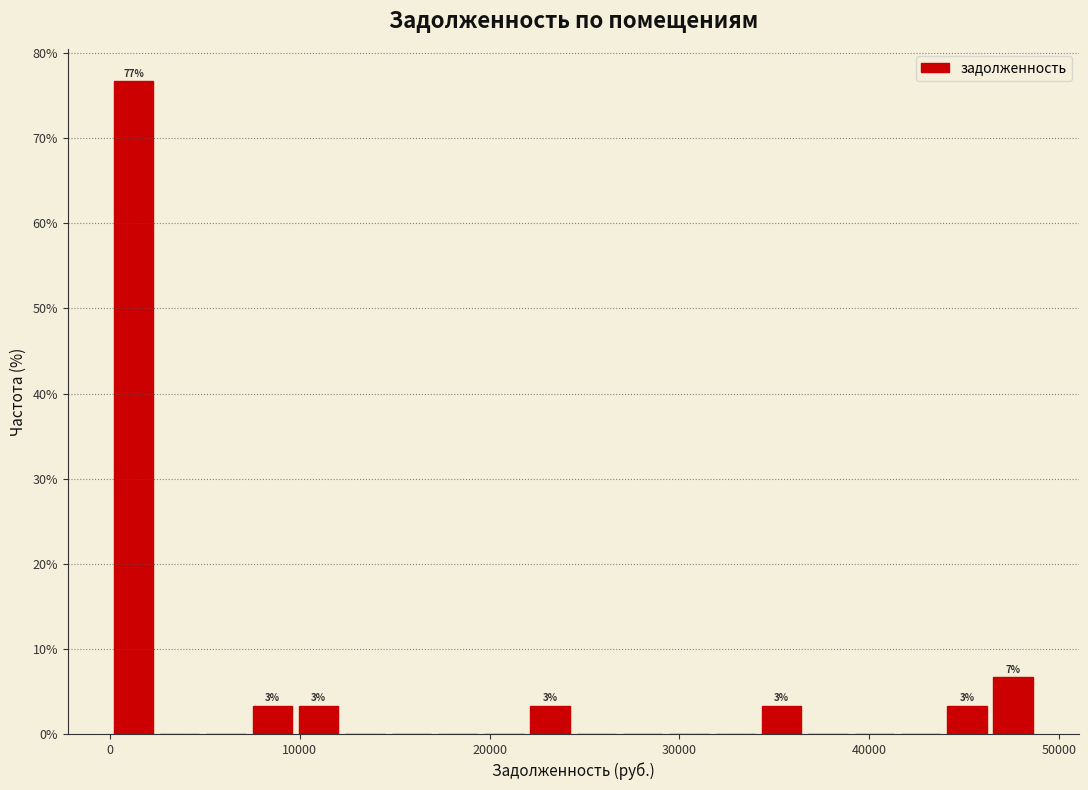

Read against the x-axis, roughly where is the centre of the tallest bar?

1000